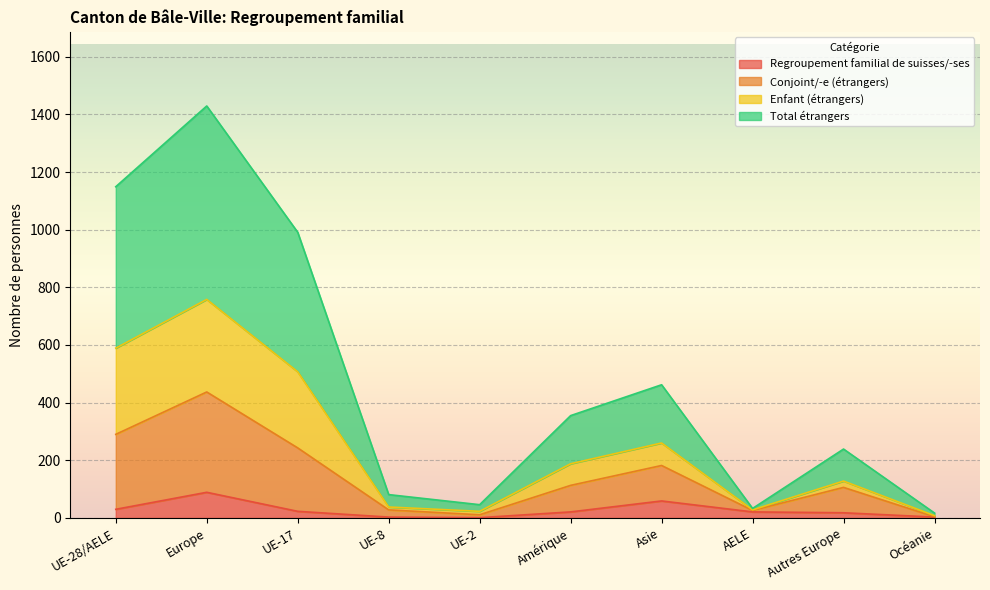

What is the highest value of the Regroupement familial de suisses/-ses series?

89